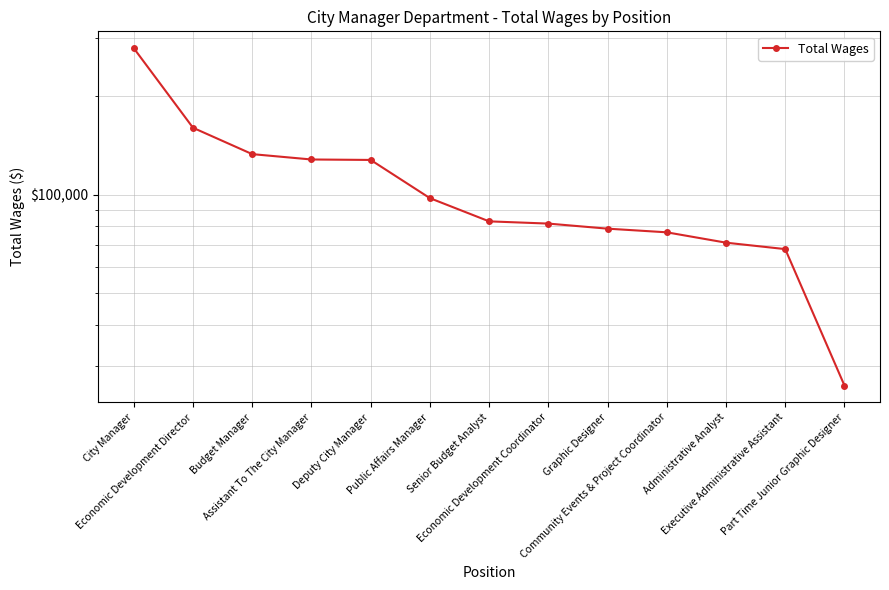

Is it true that the value at Economic Development Coordinator is 115997?

False